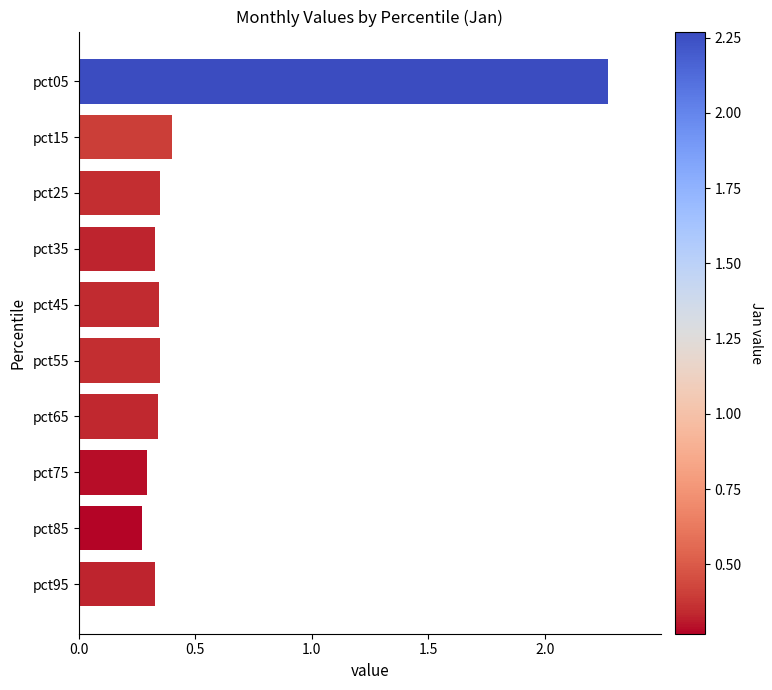

Is it true that the value at pct25 is 0.5?

False